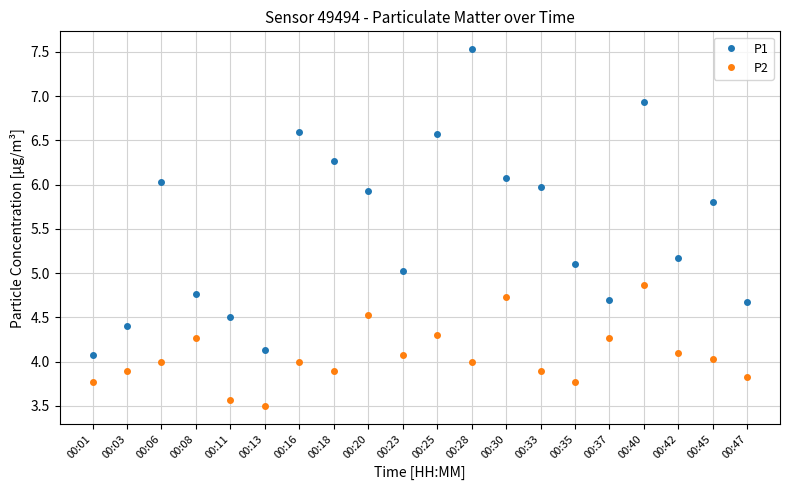

What is the value of the P1 point at the 10th from the left?

5.0